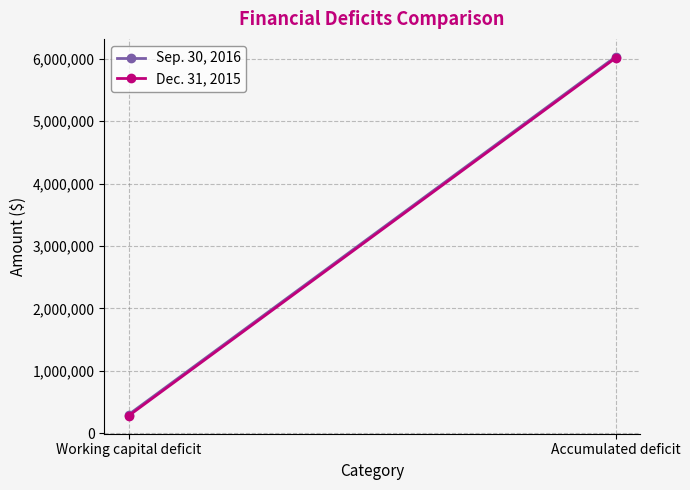

Count the number of categories in the chart.

2